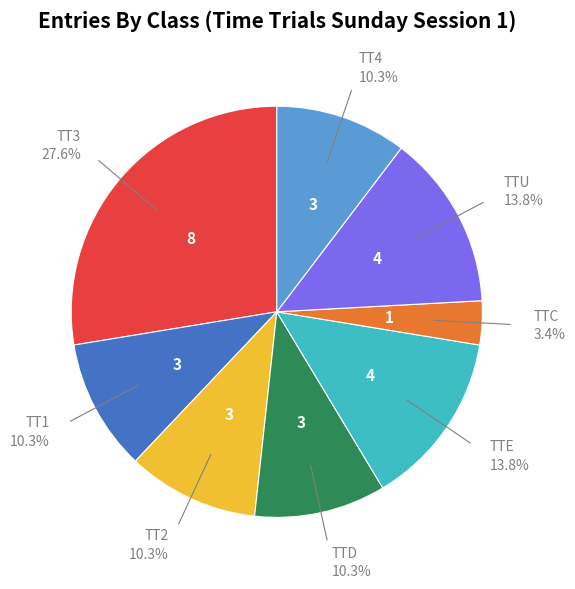

To the nearest percent, what is the difference between the largest and smallest slice percentages?

24%